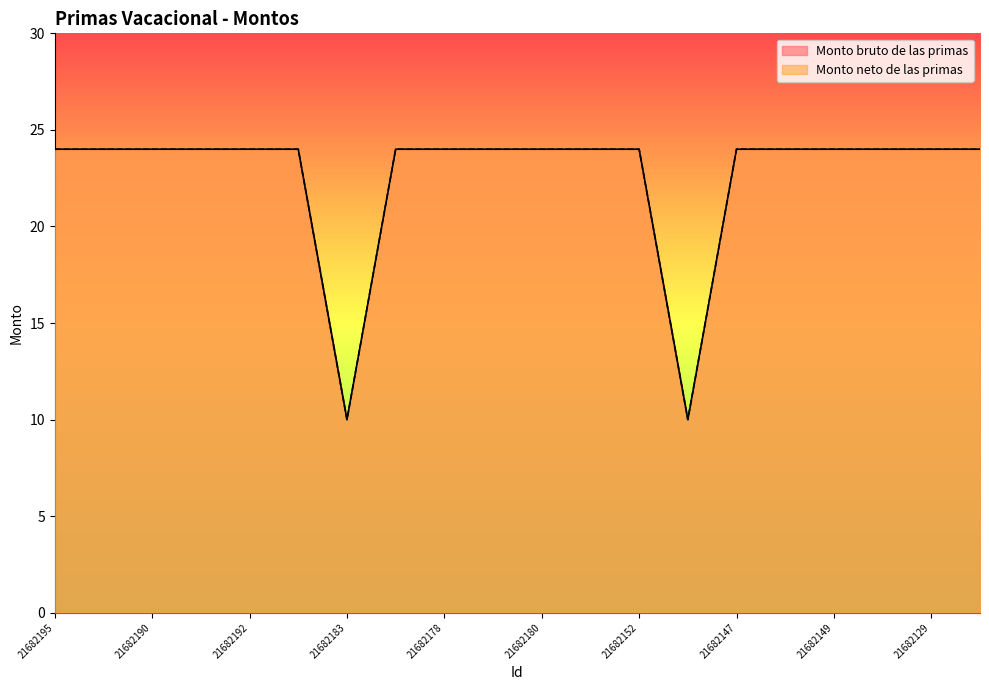

What is the maximum value shown in the chart?

24